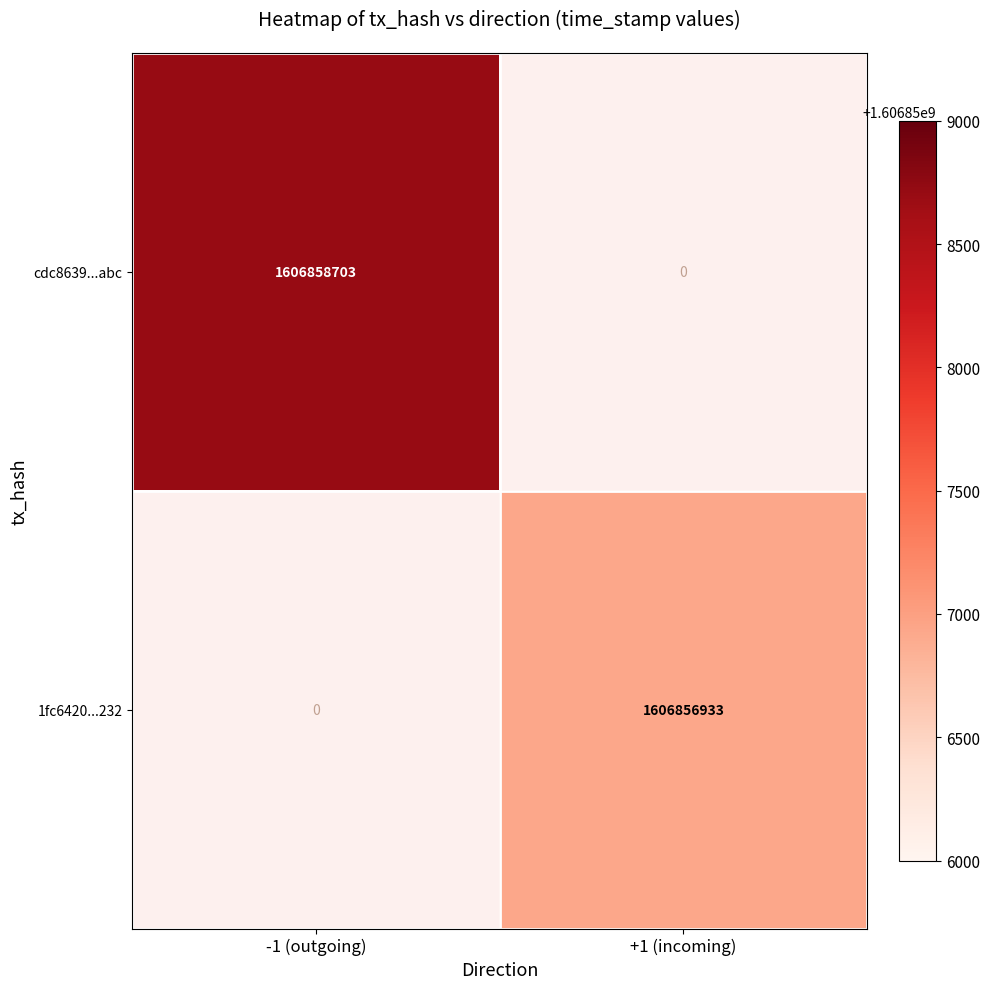

The 1fc6420...232 series shows 450739294 at +1 (incoming). True or false?

False